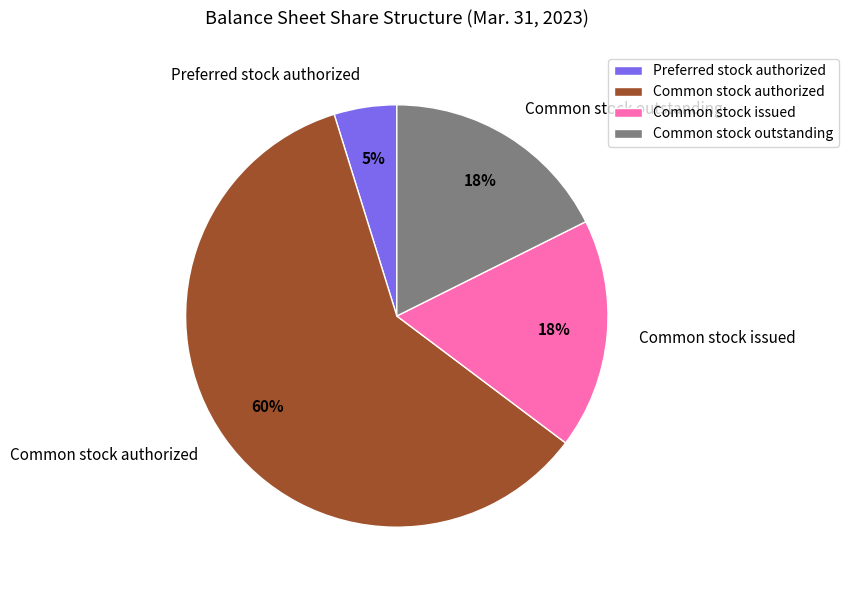

Is Common stock outstanding the majority of the pie?

No